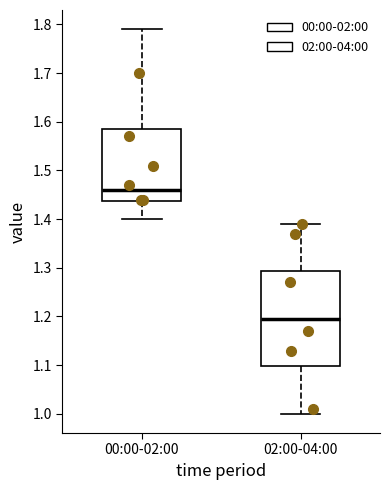

Where is the upper edge of the box for 02:00-04:00 on the y-axis? The values are not printed on the chart, so give them approximately, as read against the axis.

1.29